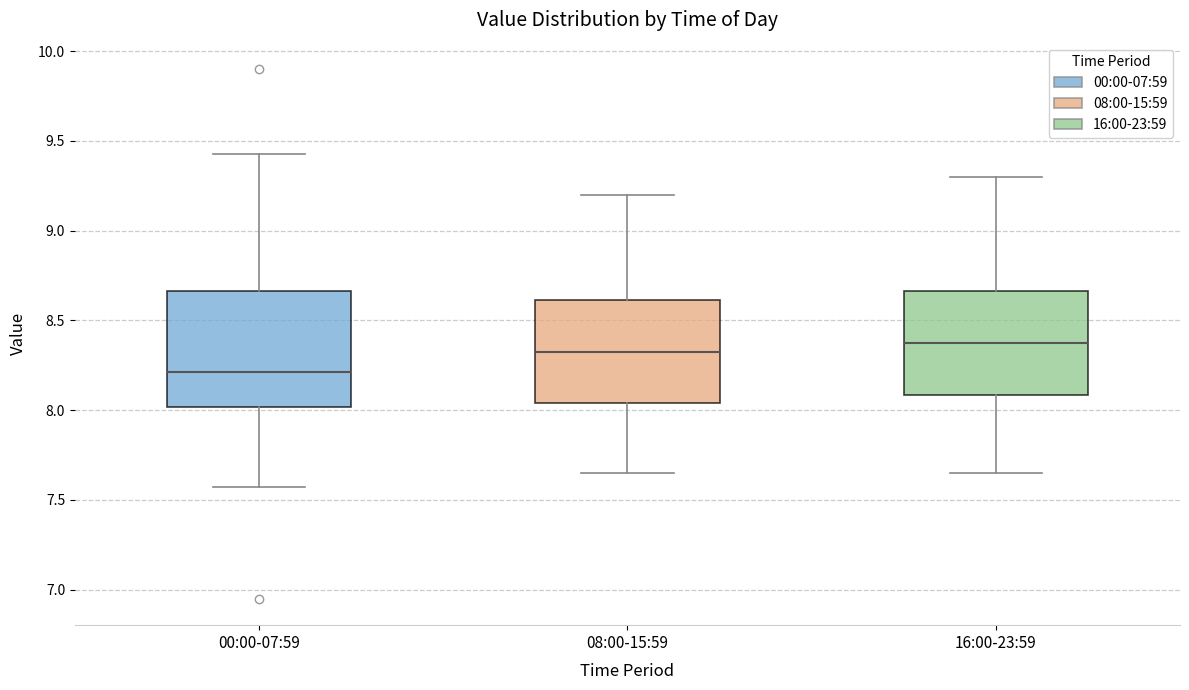

Which box is the tallest, from its lower edge to its upper edge?

00:00-07:59